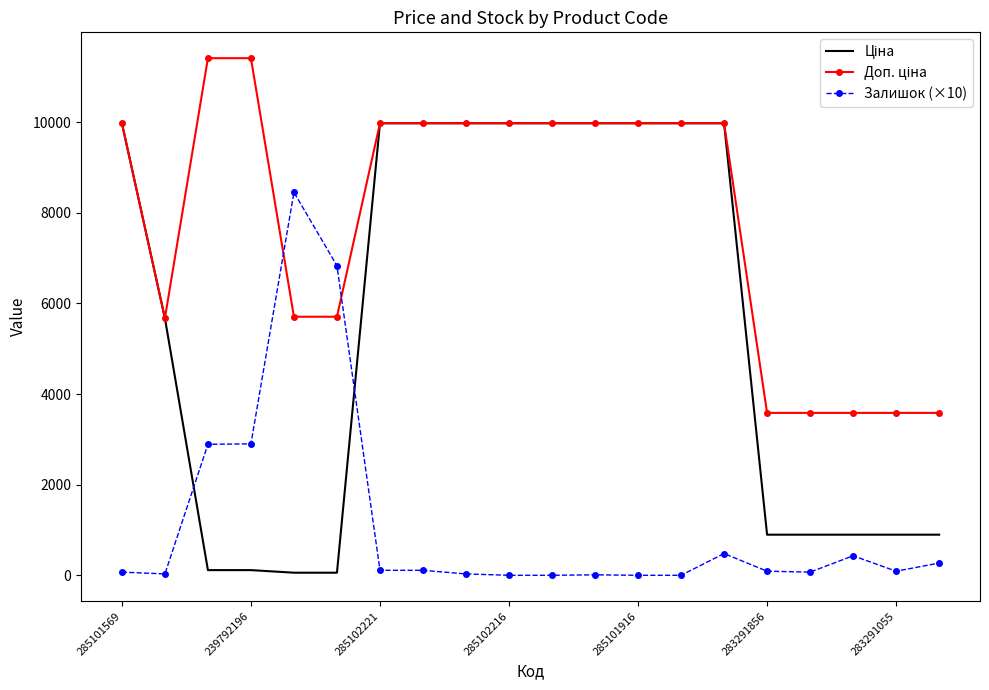

What is the minimum value for Ціна?

57.0